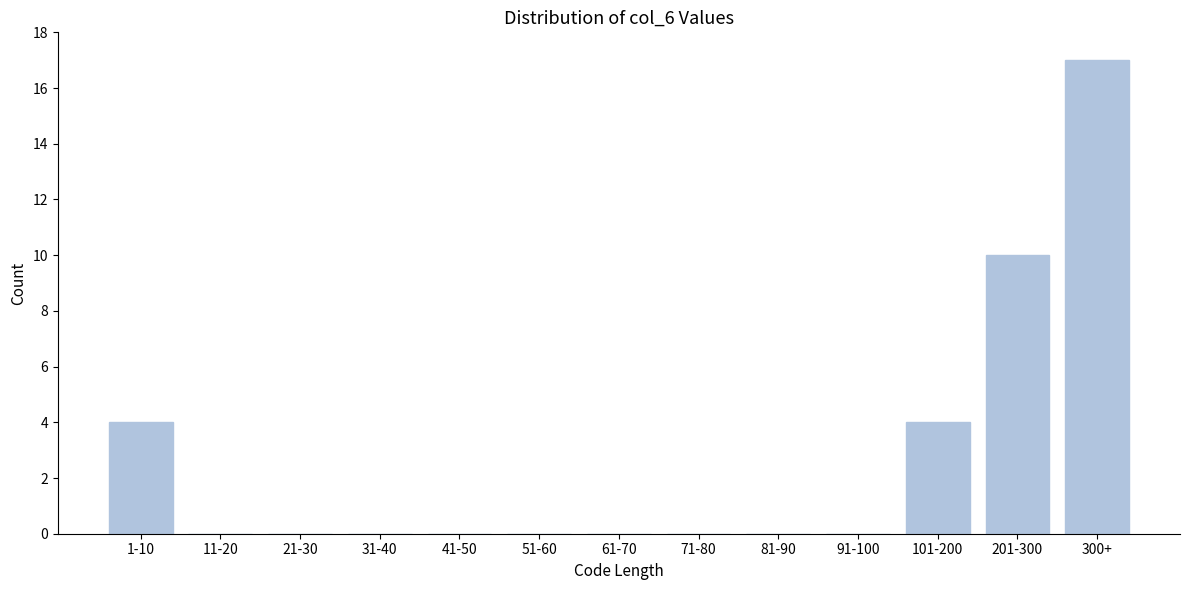

Reading left to right, list all the values displayed in this chart.

1-10=4	11-20=0	21-30=0	31-40=0	41-50=0	51-60=0	61-70=0	71-80=0	81-90=0	91-100=0	101-200=4	201-300=10	300+=17